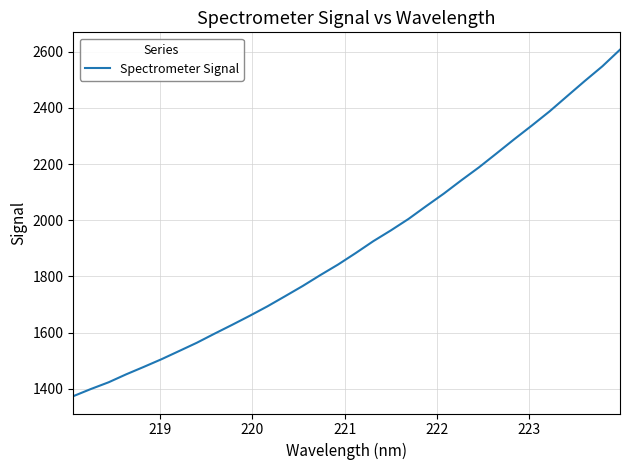

What is the greatest value displayed?

2606.8